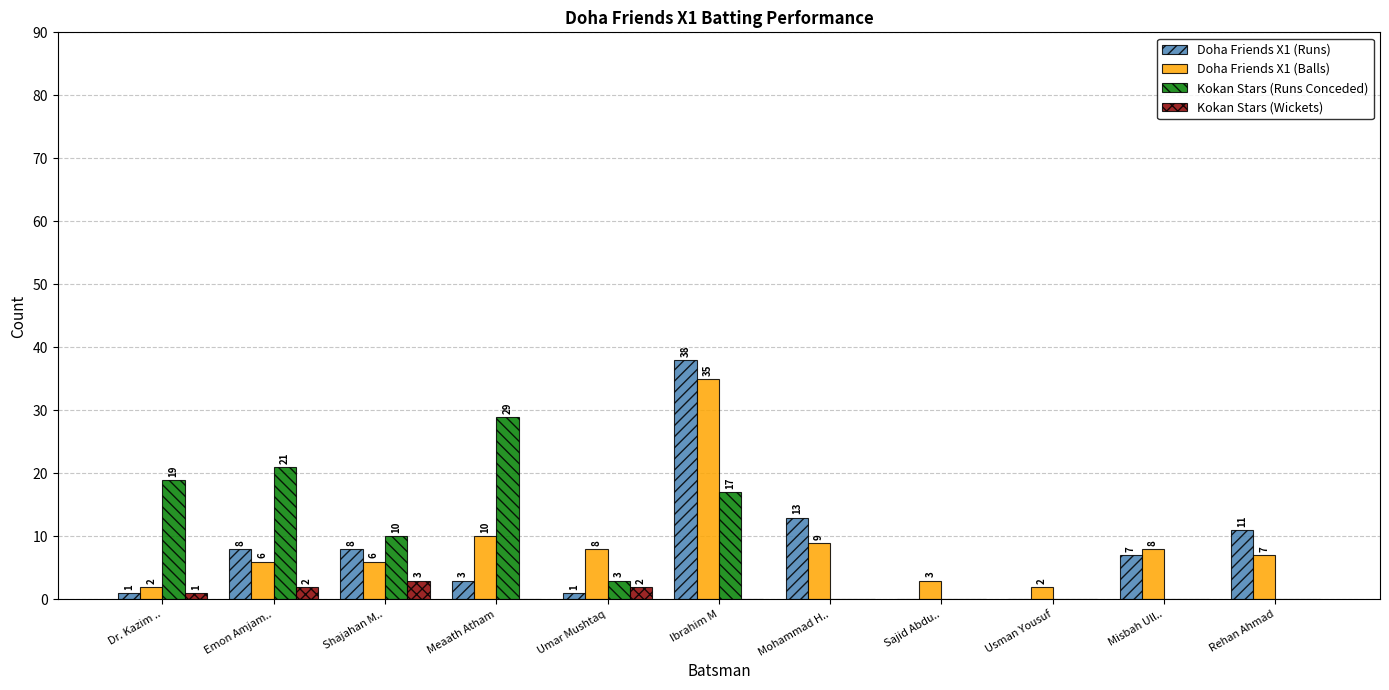

Which series changed the most between Shajahan M.. and Misbah Ull..?

Kokan Stars (Runs Conceded)